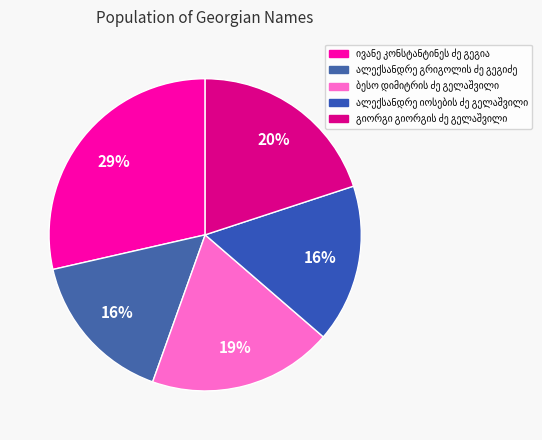

Count the number of slices in the pie.

5